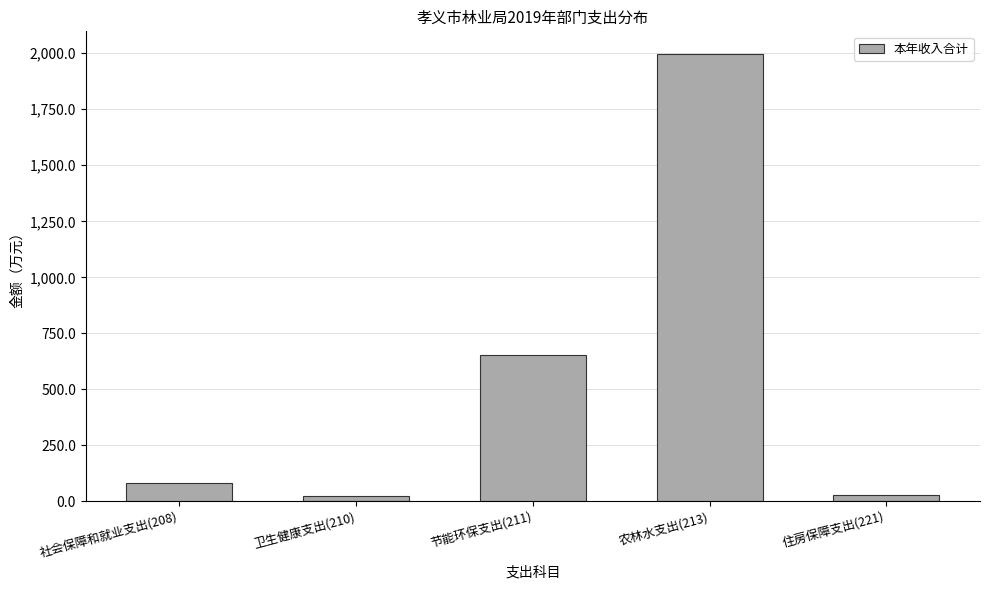

At which label is the value closest to 1011?

节能环保支出(211)